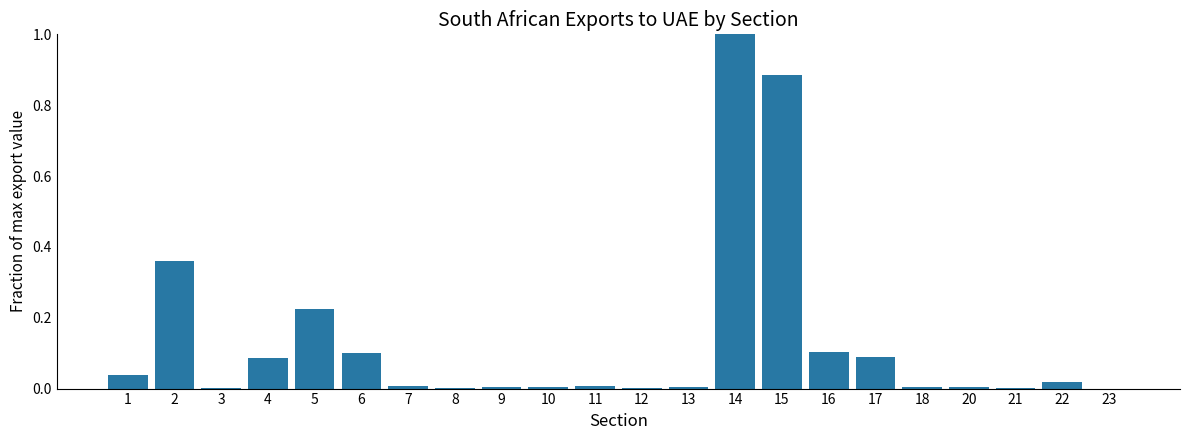

Which label corresponds to the largest value in the chart?

14